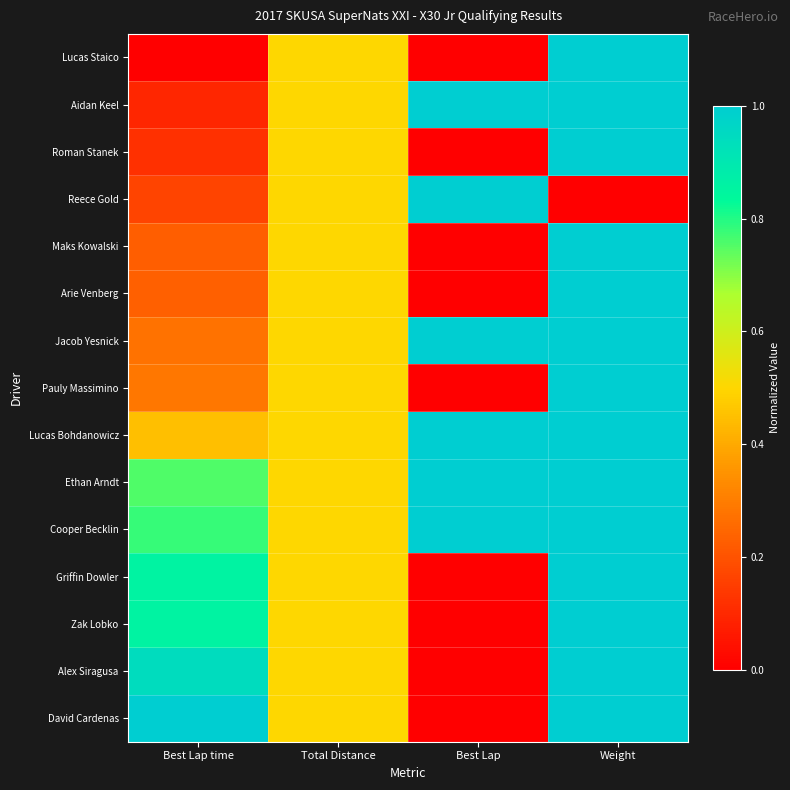

List the series in order of their peak value, lowest first.

Lucas Staico, Aidan Keel, Roman Stanek, Reece Gold, Maks Kowalski, Arie Venberg, Jacob Yesnick, Pauly Massimino, Lucas Bohdanowicz, Ethan Arndt, Cooper Becklin, Griffin Dowler, Zak Lobko, Alex Siragusa, David Cardenas